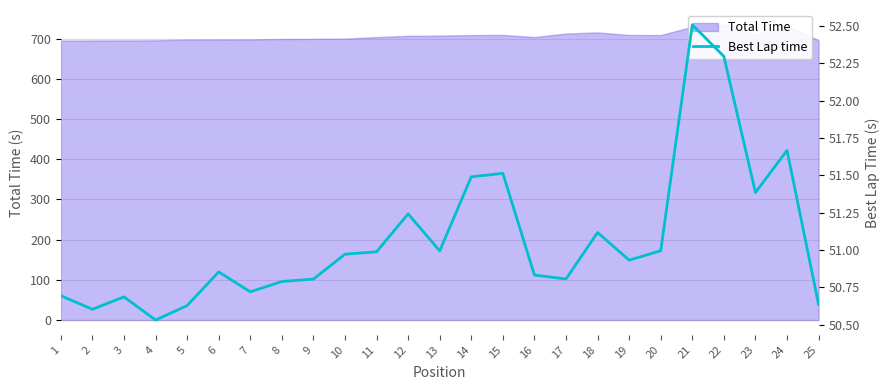

How many lines are shown in the chart?

1